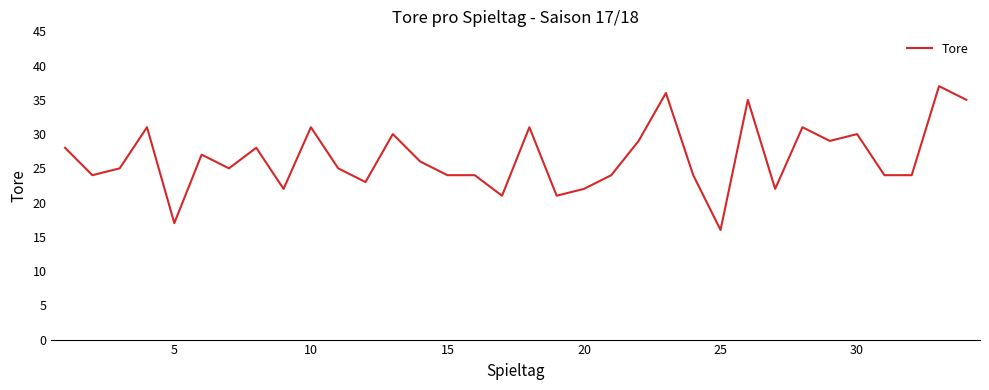

What is the maximum value shown in the chart?

37